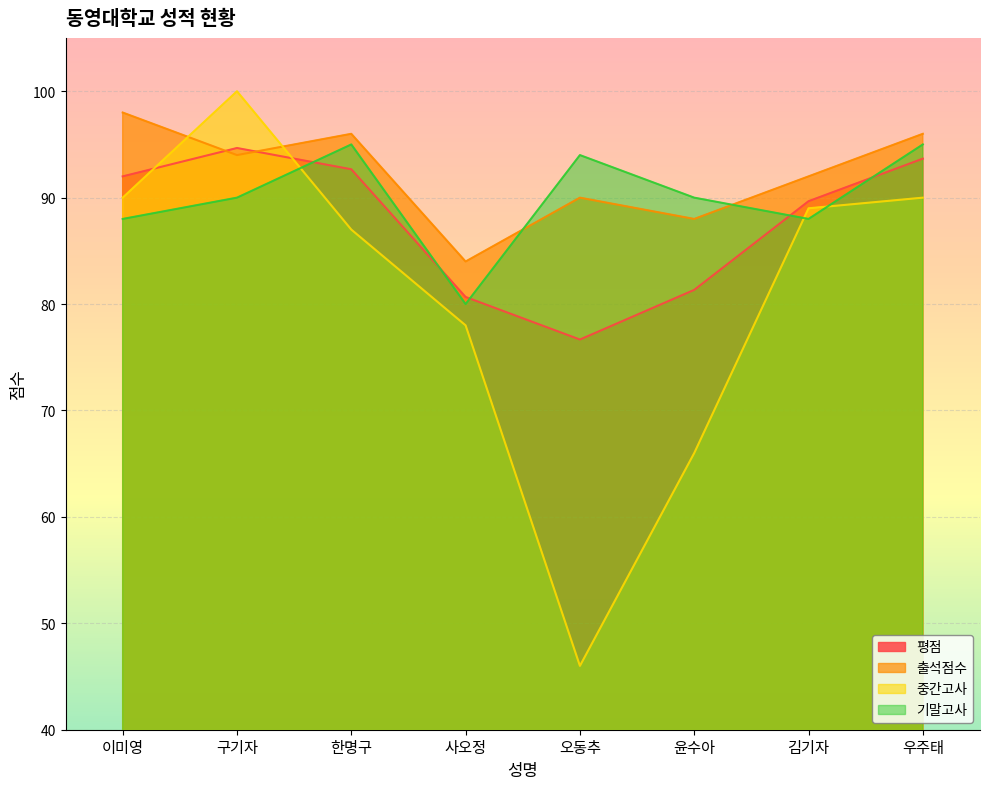

What is the difference between the highest and lowest values at 사오정?

6.0